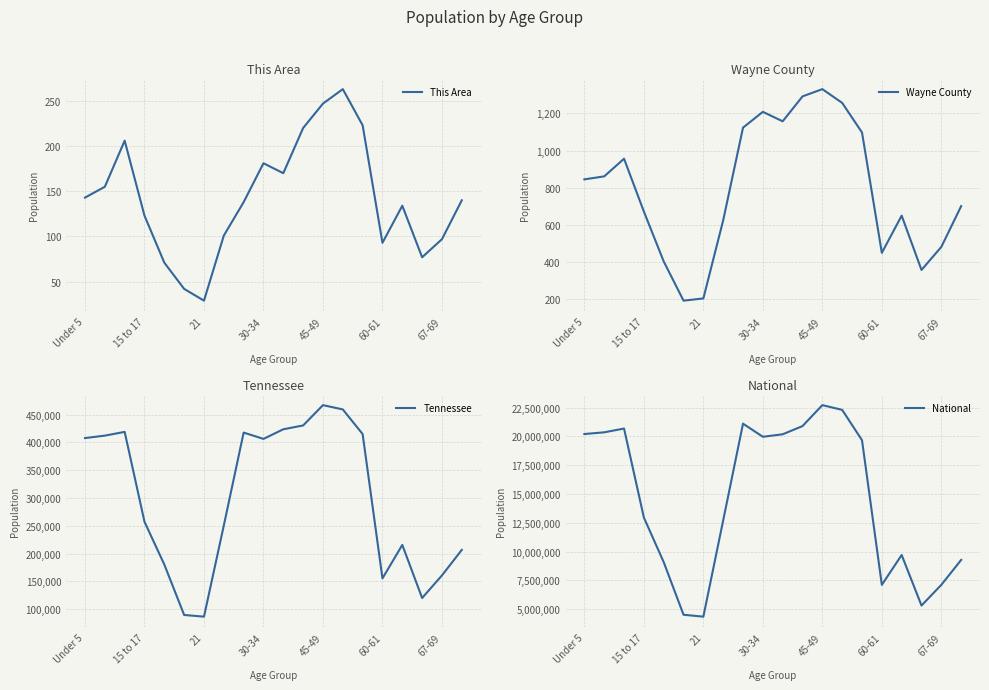

True or false: This Area and Wayne County cross at least once.

False